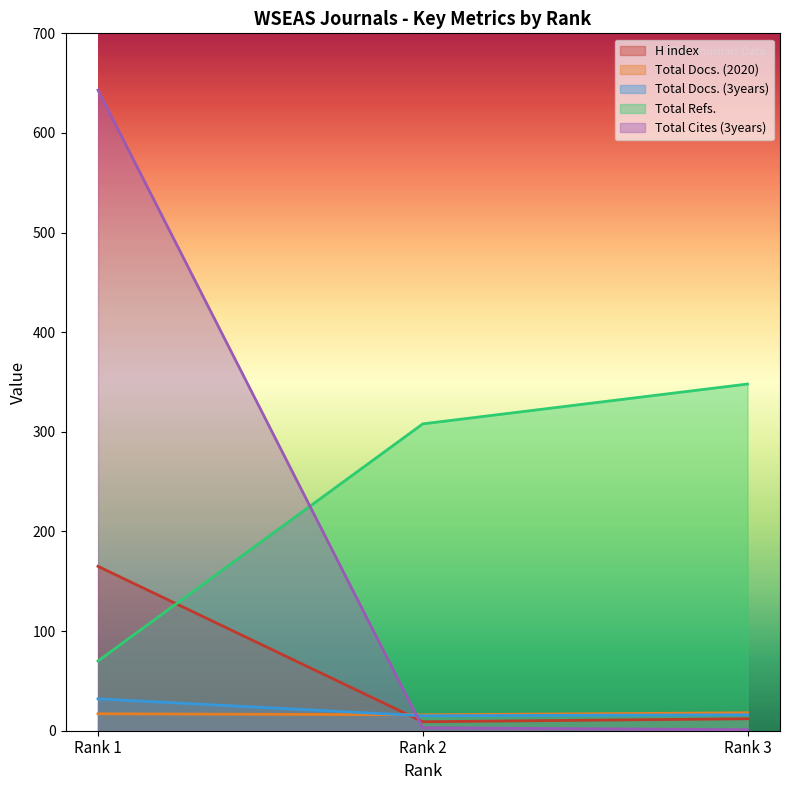

Between Rank 2 and Rank 3, which series saw the biggest shift?

Total Refs.